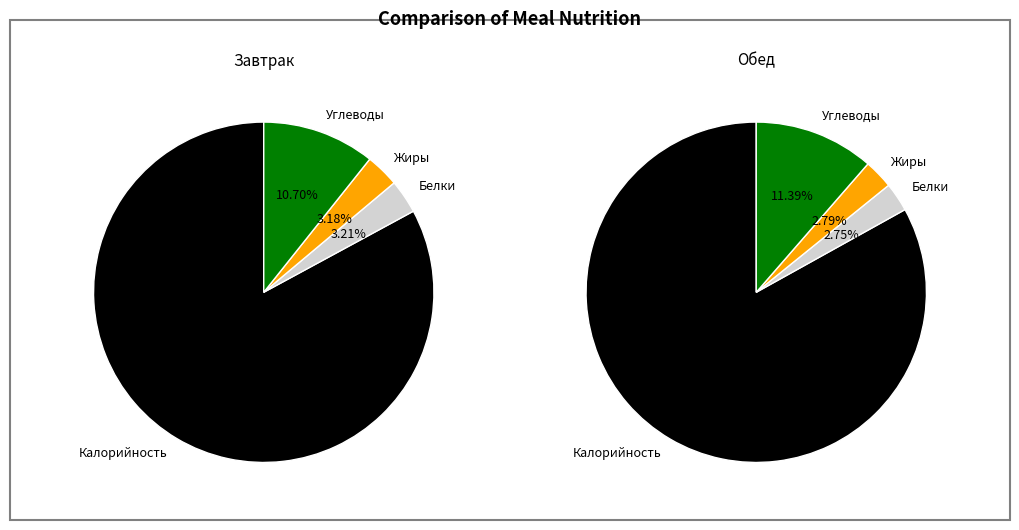

Is Жиры the majority of the pie?

No